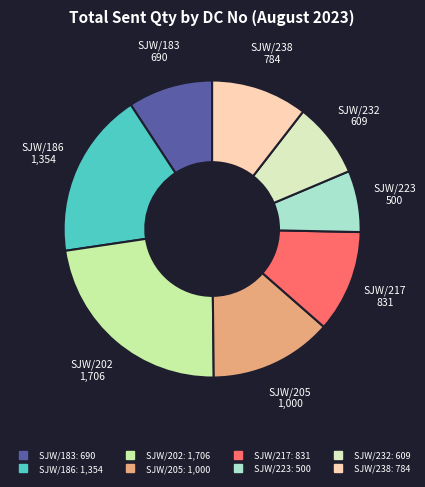

Does SJW/217 represent more than half of the total?

No